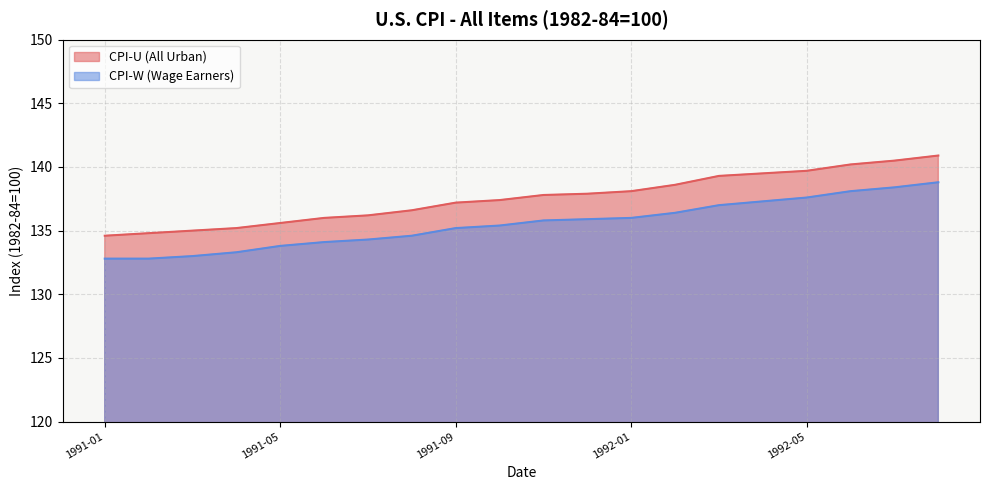

True or false: CPI-U (All Urban) and CPI-W (Wage Earners) cross at least once.

False